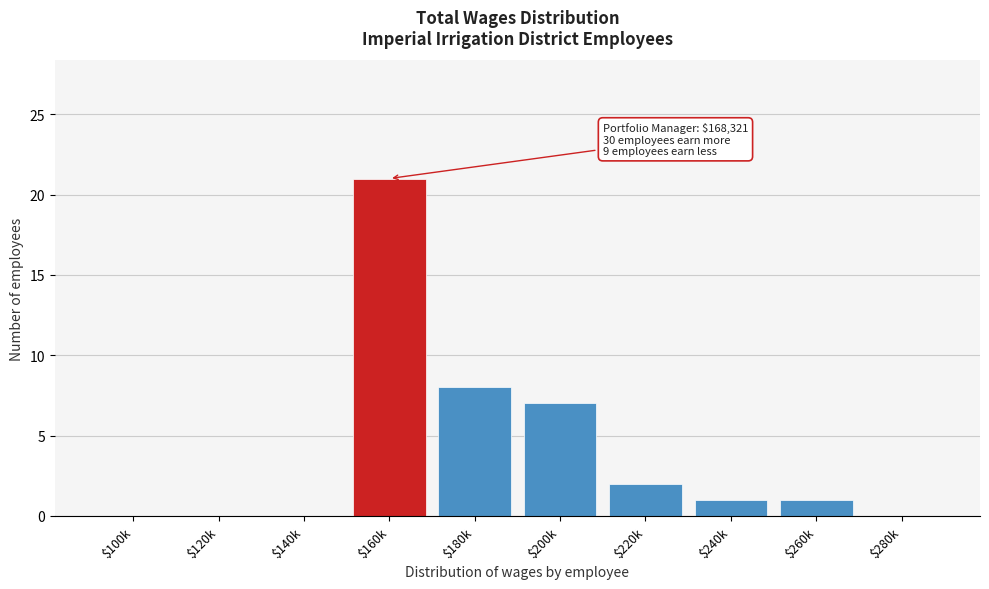

What is the maximum value shown in the chart?

21